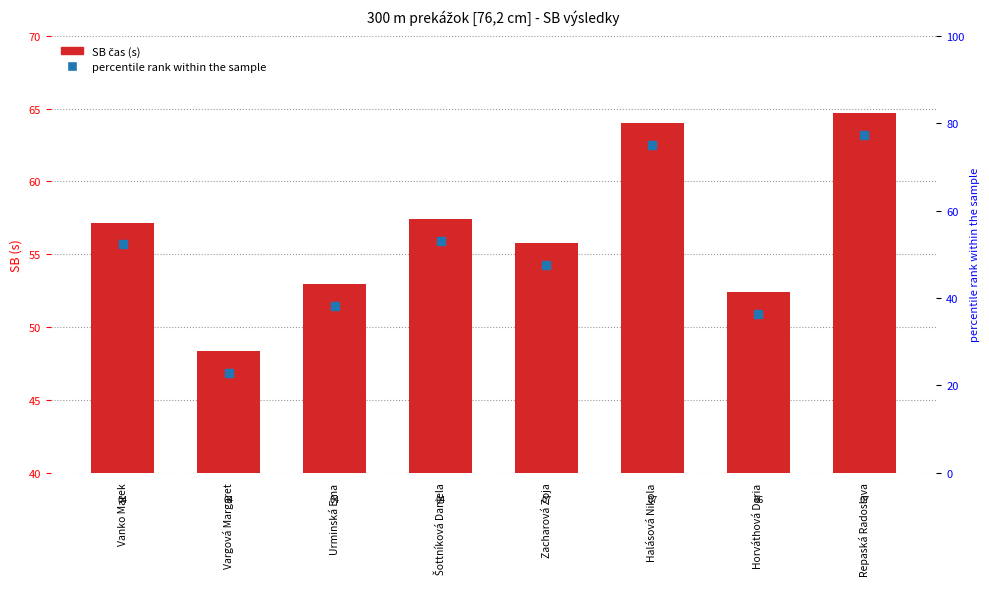

Are the bars grouped side by side (vs. stacked)?

No